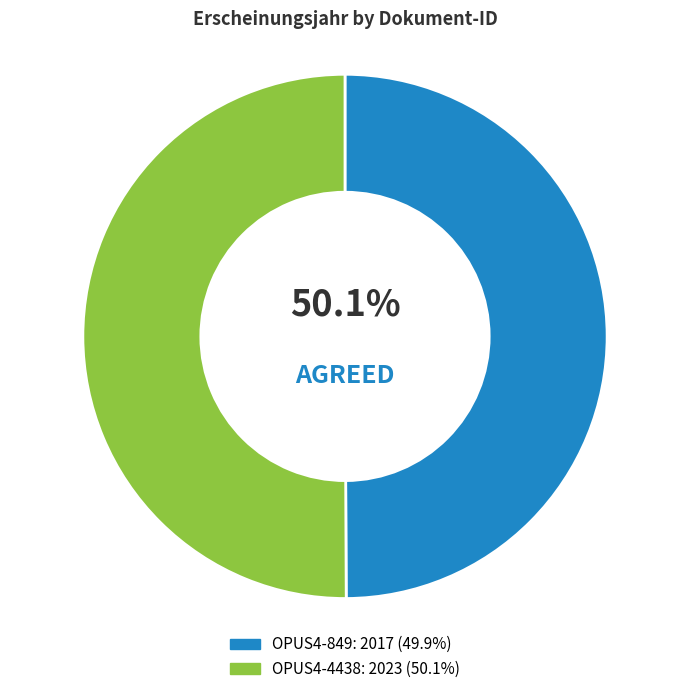

Which slice is the largest?

OPUS4-4438